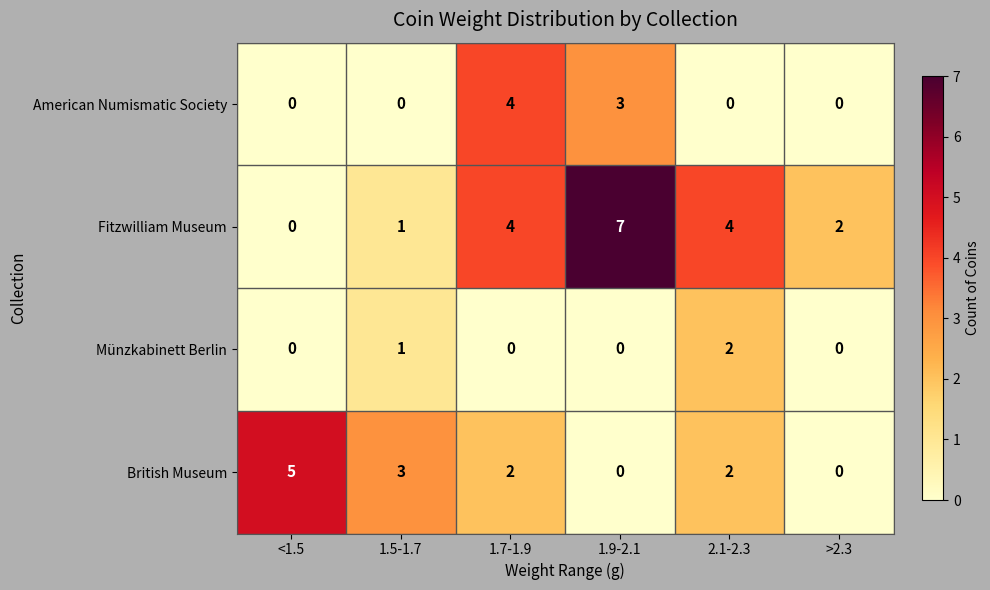

Rank the series by their maximum value, from highest to lowest.

Fitzwilliam Museum, British Museum, American Numismatic Society, Münzkabinett Berlin